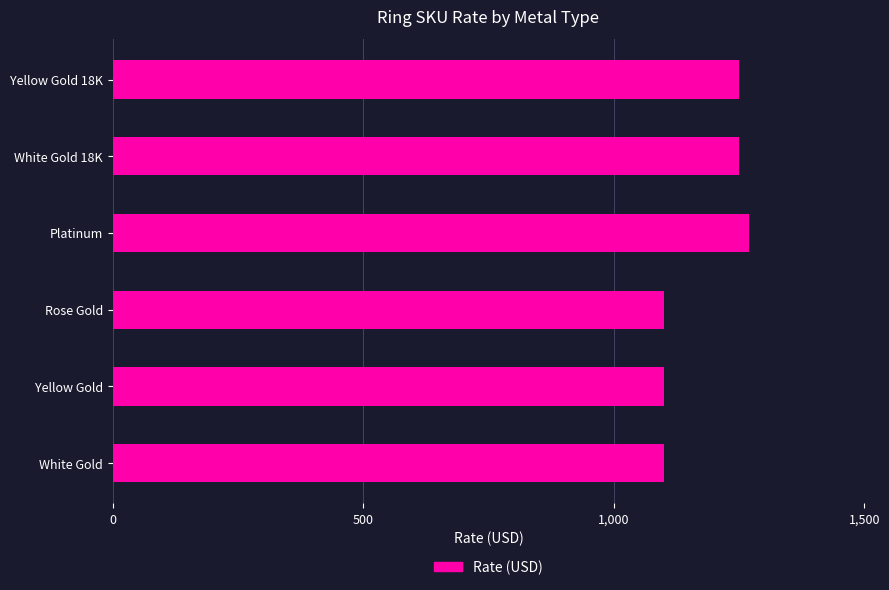

Reading bottom to top, what are all the values shown in this chart?

White Gold=1100	Yellow Gold=1100	Rose Gold=1100	Platinum=1270	White Gold 18K=1250	Yellow Gold 18K=1250